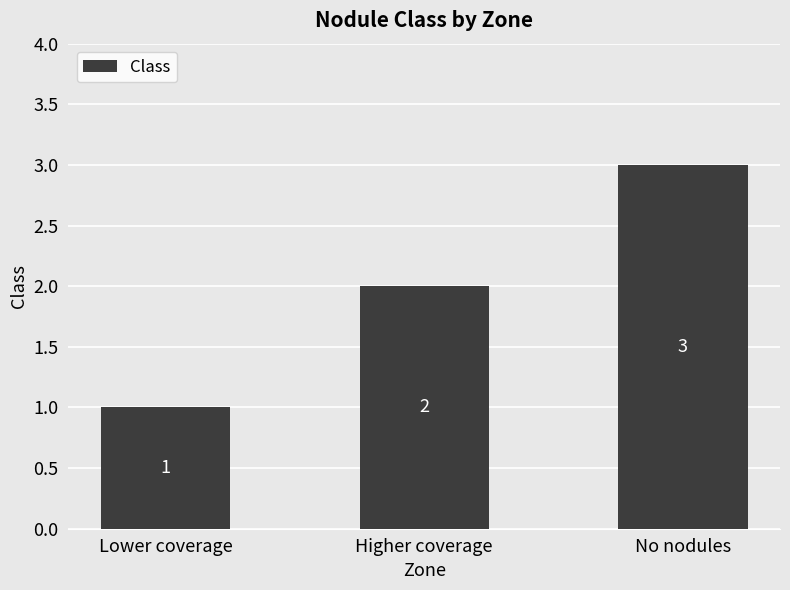

True or false: the data shows 2 at Higher coverage.

True